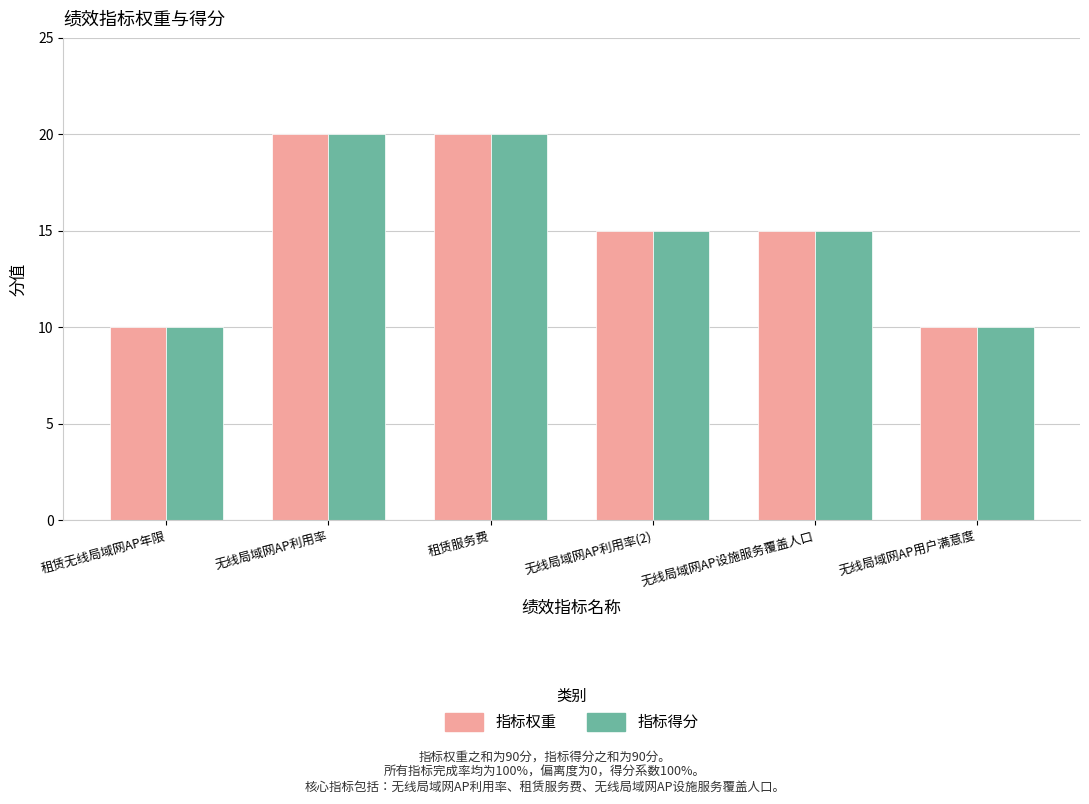

What are all the series names shown in the legend?

指标权重, 指标得分